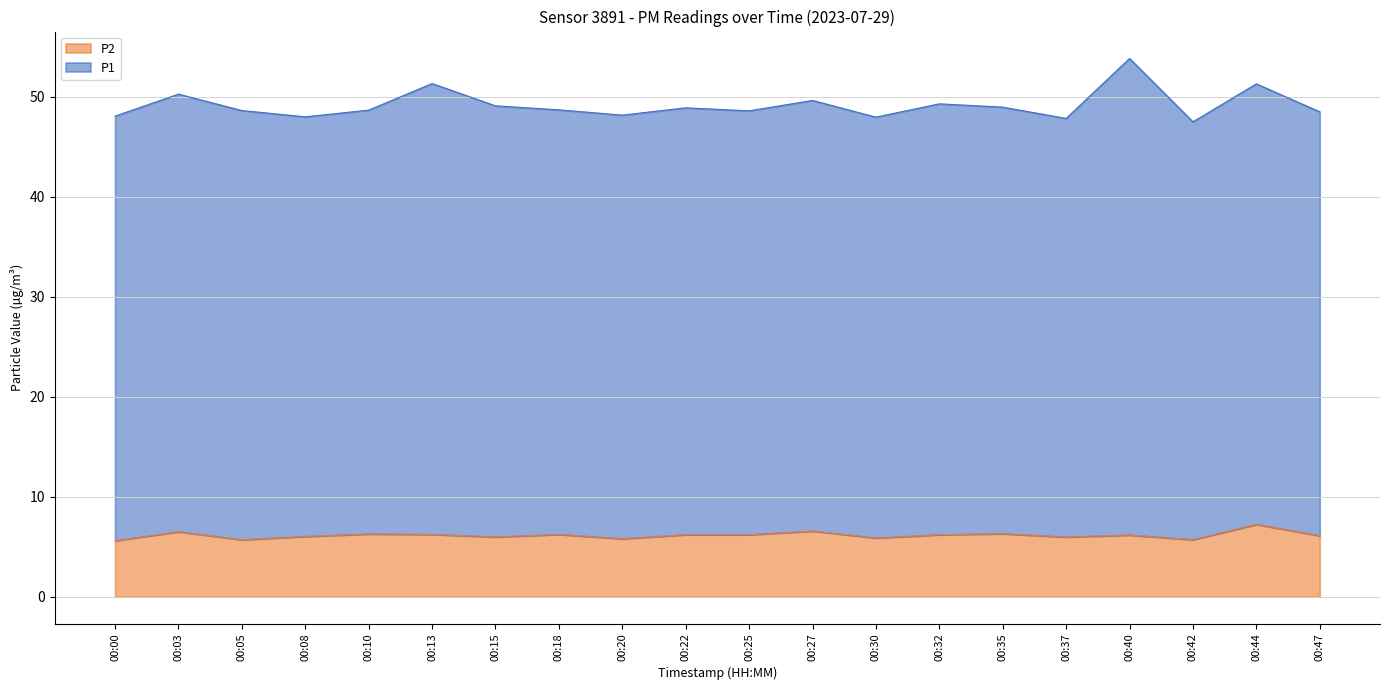

What is the difference between the maximum and minimum values?

1.6